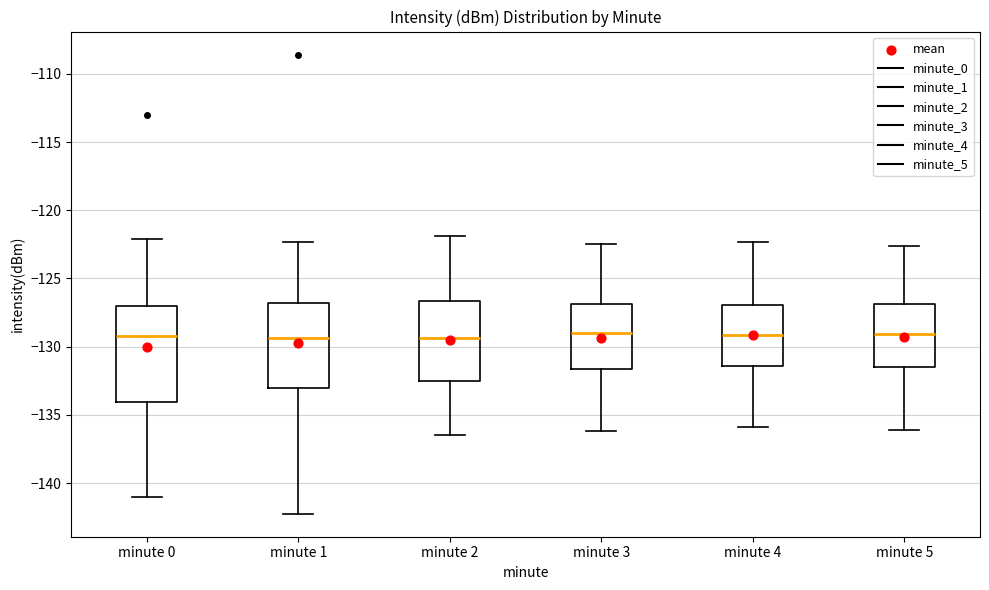

Which box is the tallest, from its lower edge to its upper edge?

minute 0